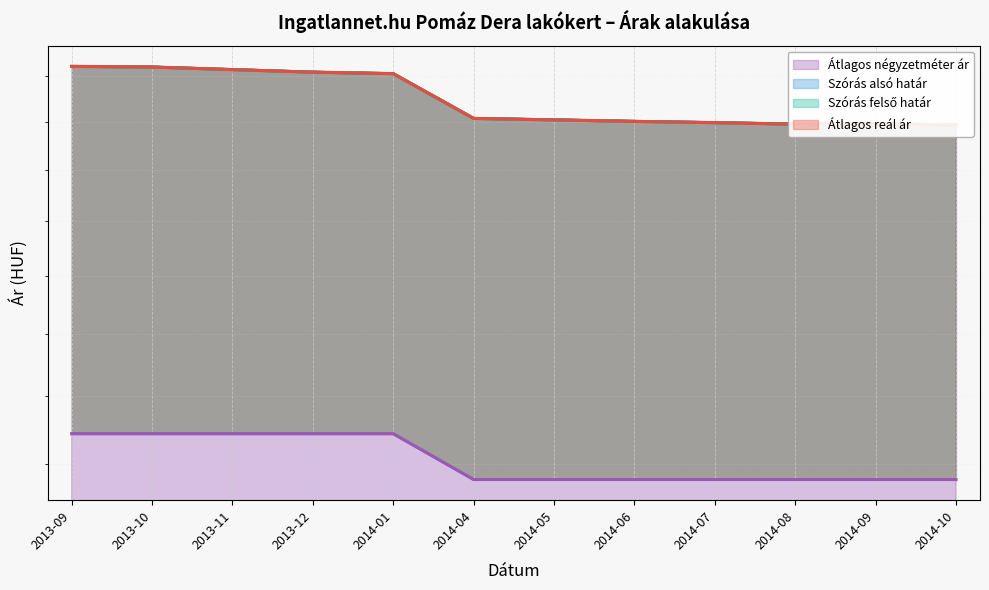

What is the difference between the highest and lowest values at 2014-09?

123737